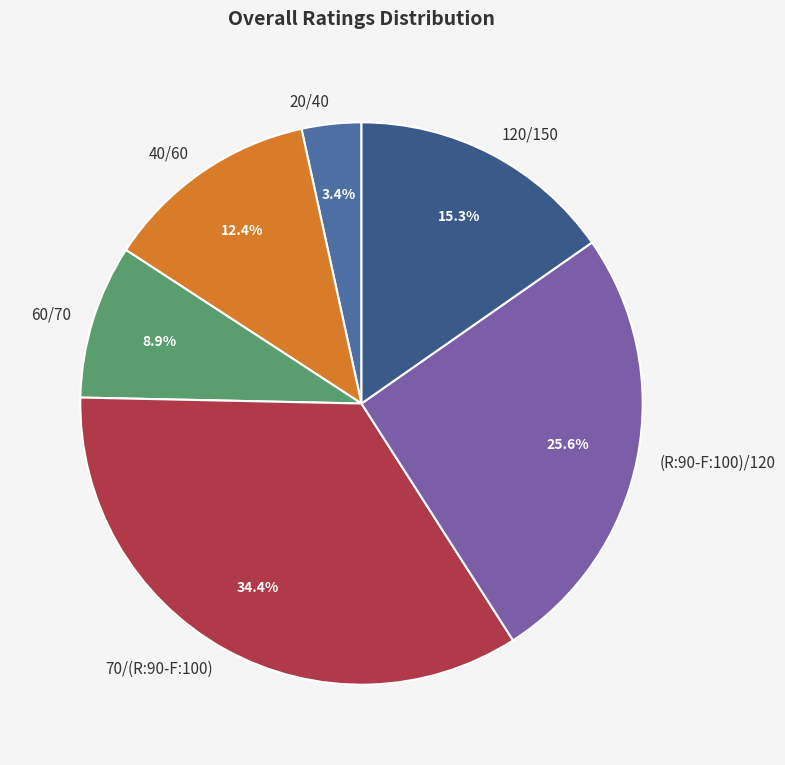

Rank the categories by value from lowest to highest.

20/40, 60/70, 40/60, 120/150, (R:90-F:100)/120, 70/(R:90-F:100)